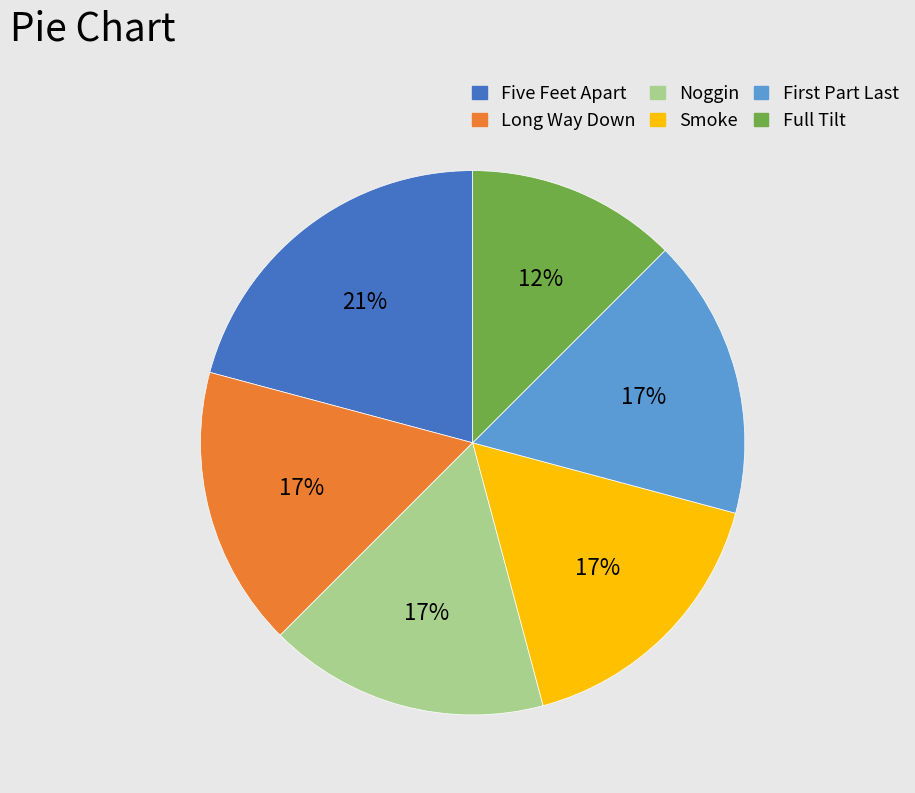

Between Five Feet Apart and Smoke, which is larger?

Five Feet Apart